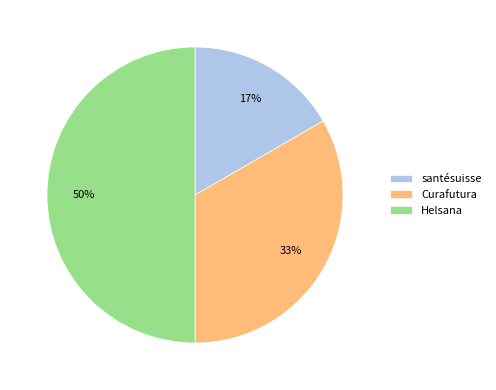

Between Curafutura and Helsana, which is larger?

Helsana